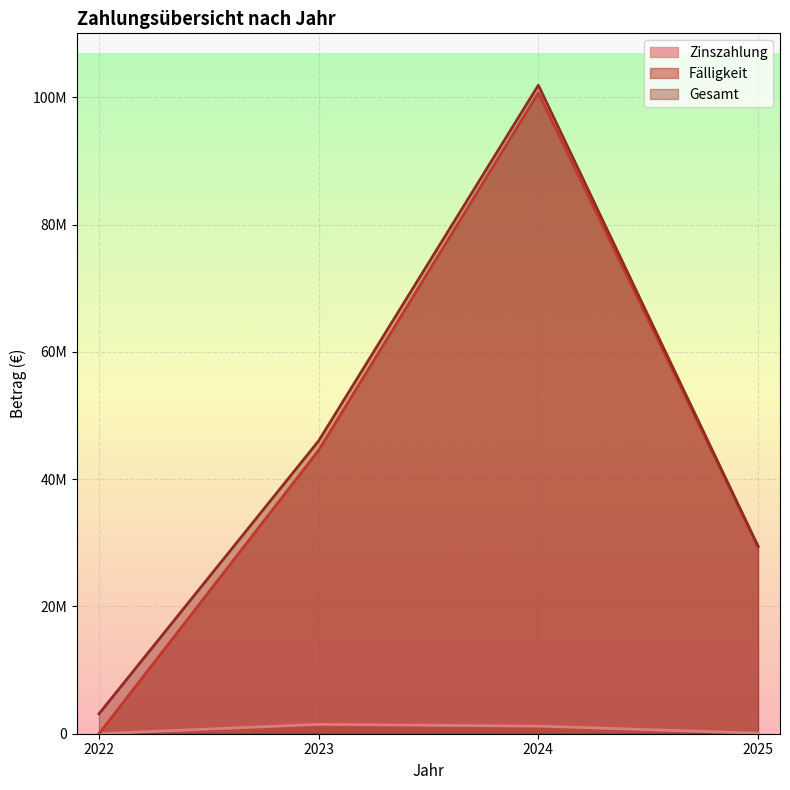

Reading left to right, transcribe all the data shown in this chart.

Zinszahlung: 0.0	1470734.5	1190816.0	85075.0
Fälligkeit: 0.0	44548000.0	100696000.0	29389000.0
Gesamt: 3125965.1	46018734.5	101886816.0	29474075.0